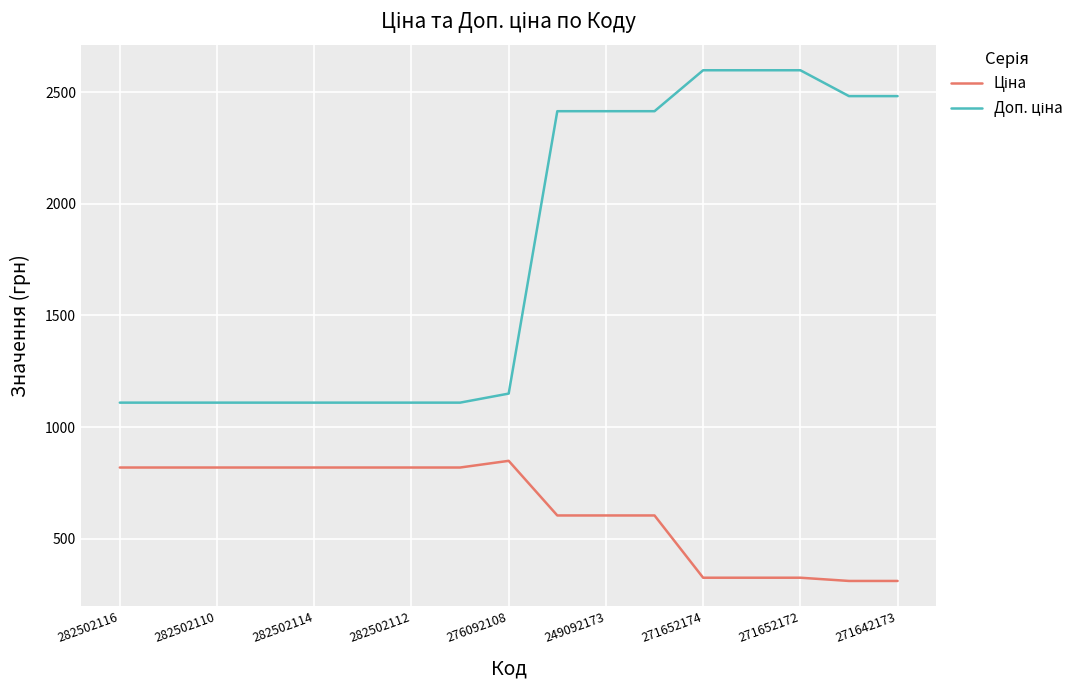

What is the maximum value shown in the chart?

2598.3